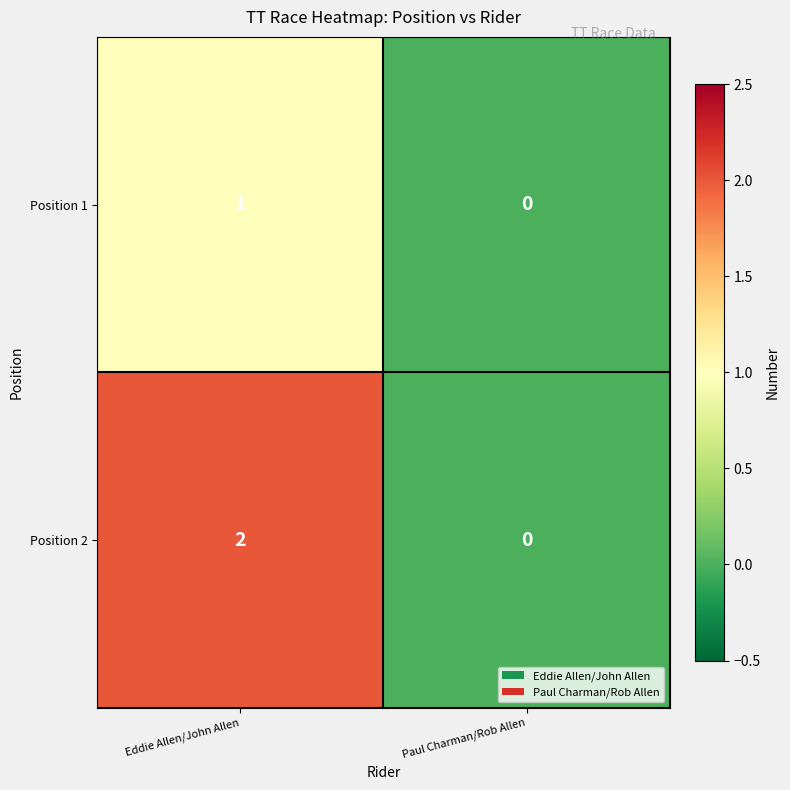

At which label does Position 1 reach its minimum?

Paul Charman/Rob Allen